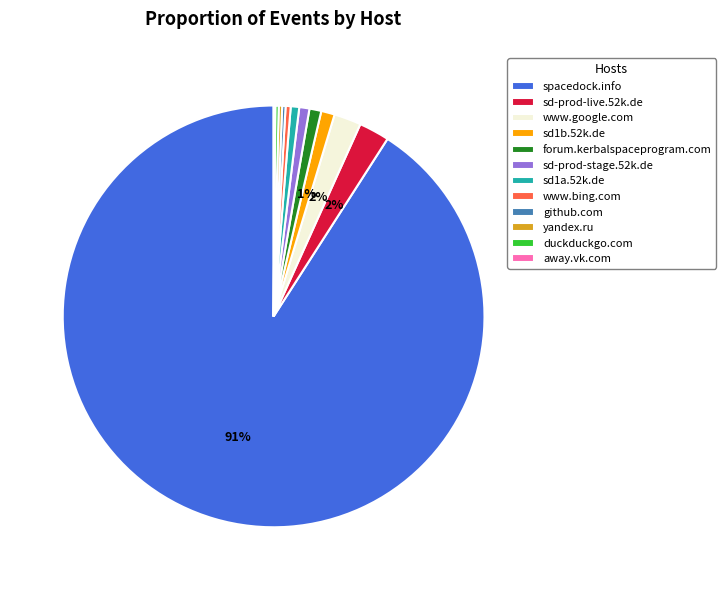

To the nearest percent, what is the combined percentage of www.bing.com and sd-prod-stage.52k.de?

1%